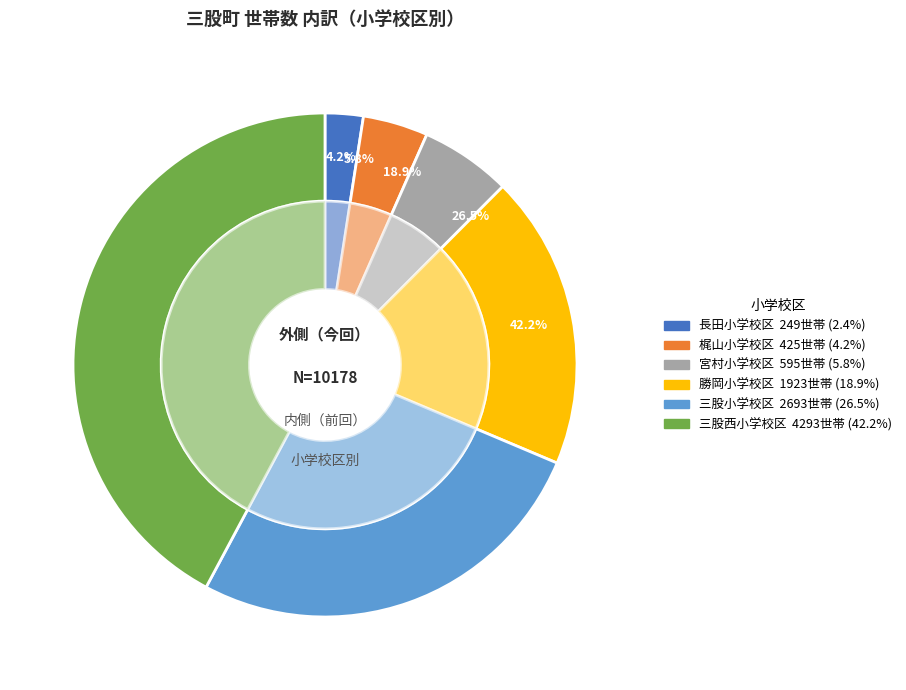

To the nearest percent, what portion does 宮村小学校区 represent?

6%